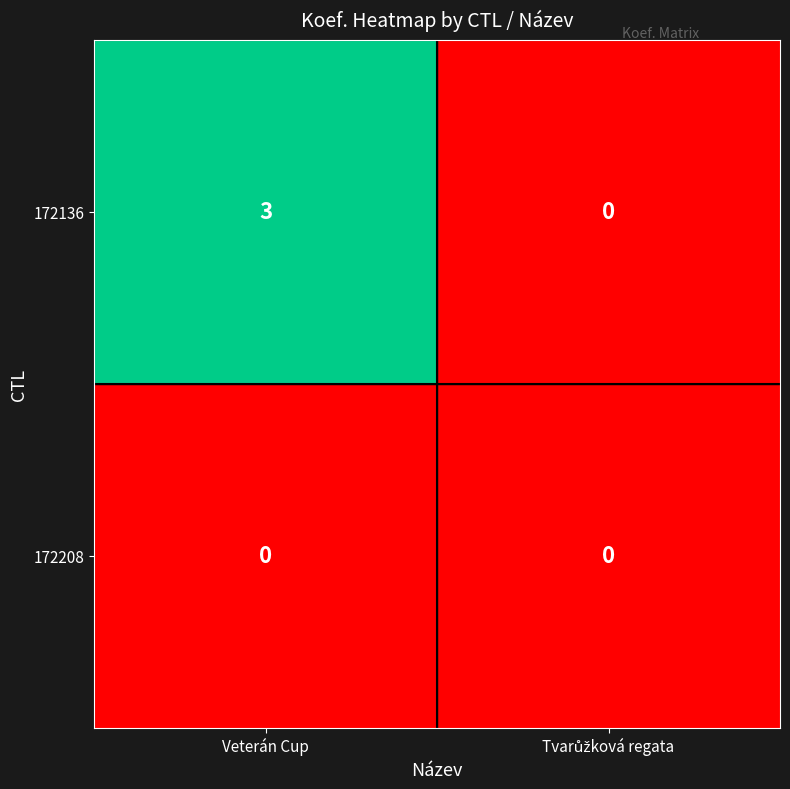

Reading left to right, what are all the values shown in this chart?

172136: 3	0
172208: 0	0